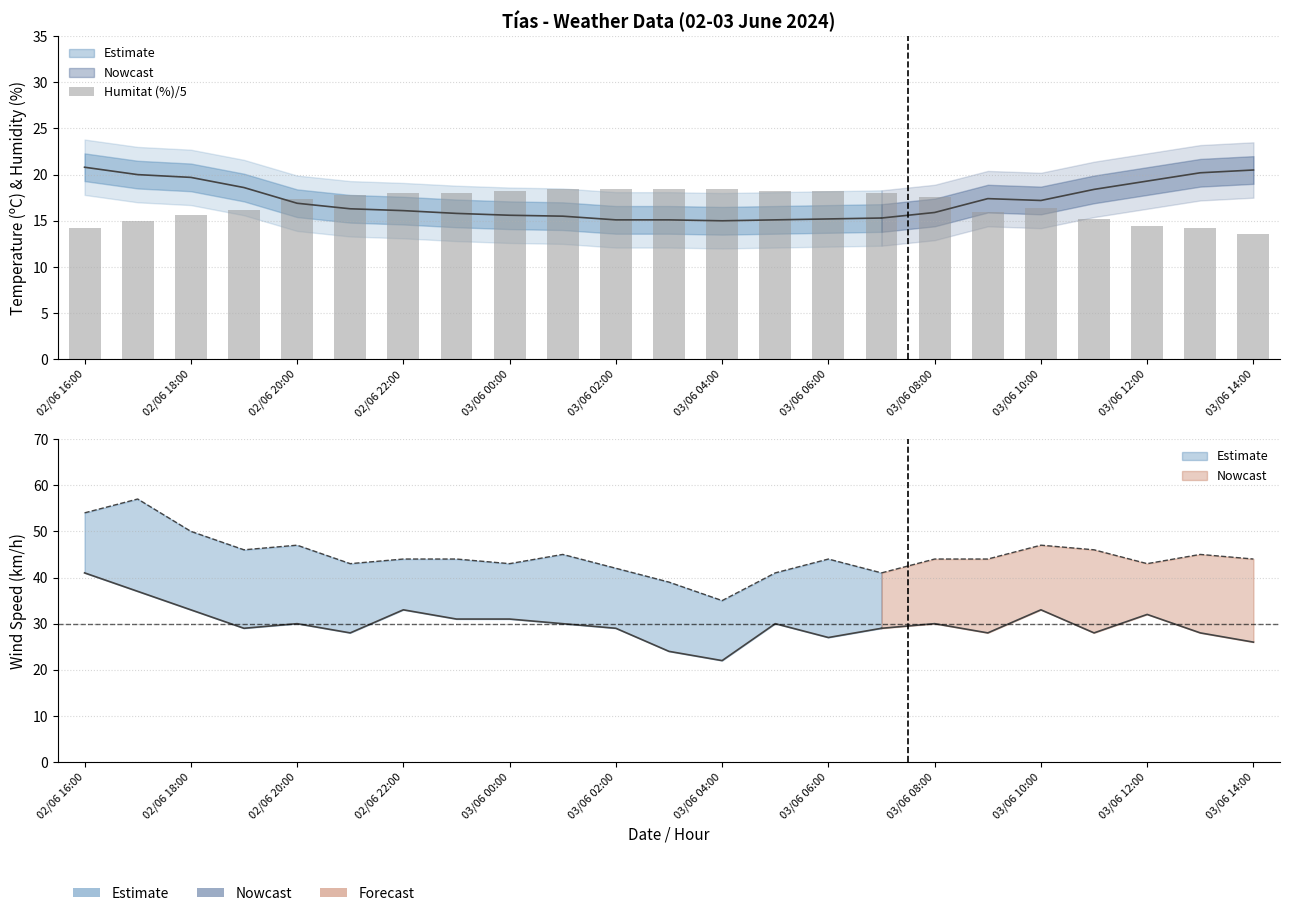

The chart shows a value of 18.5 at 02/06 16:00. True or false?

False